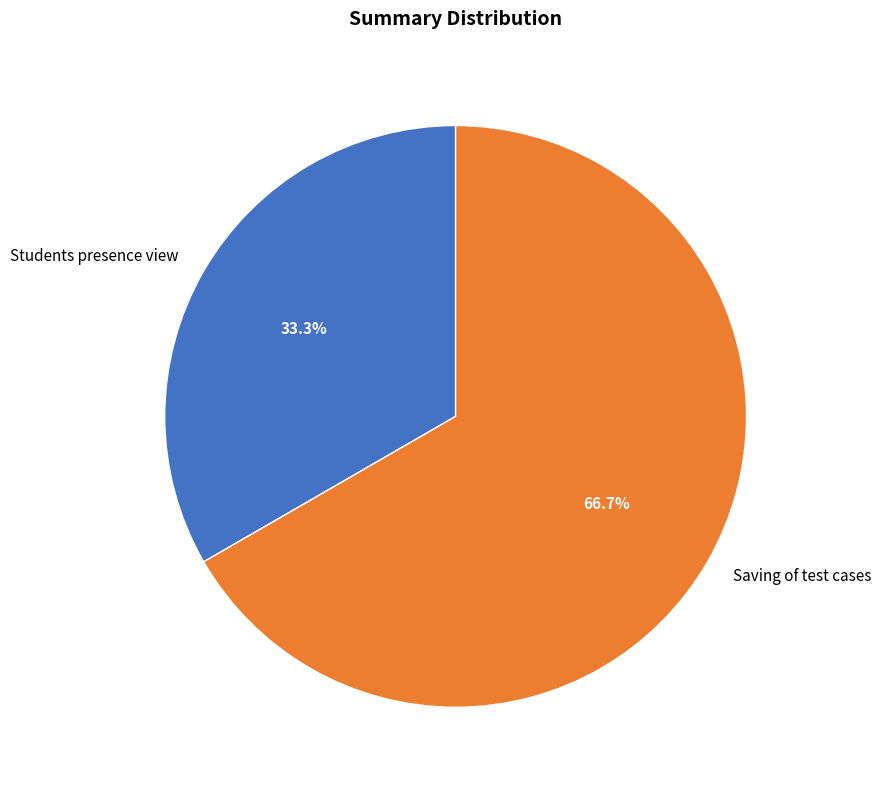

What percentage do Students presence view and Saving of test cases together represent?

100.0%